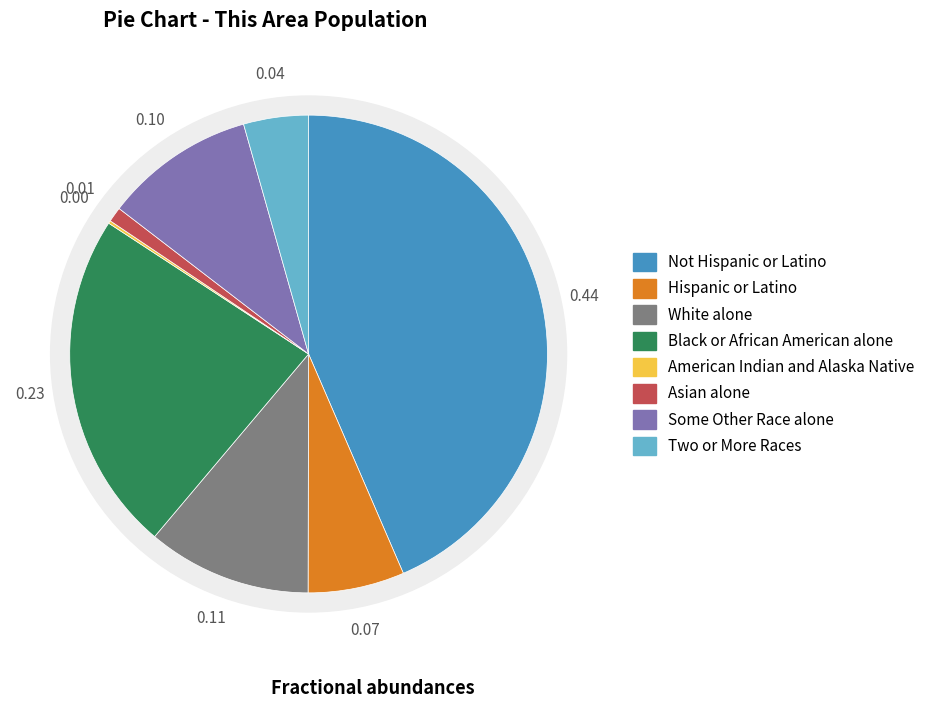

Rank the categories by value from highest to lowest.

Not Hispanic or Latino, Black or African American alone, White alone, Some Other Race alone, Hispanic or Latino, Two or More Races, Asian alone, American Indian and Alaska Native